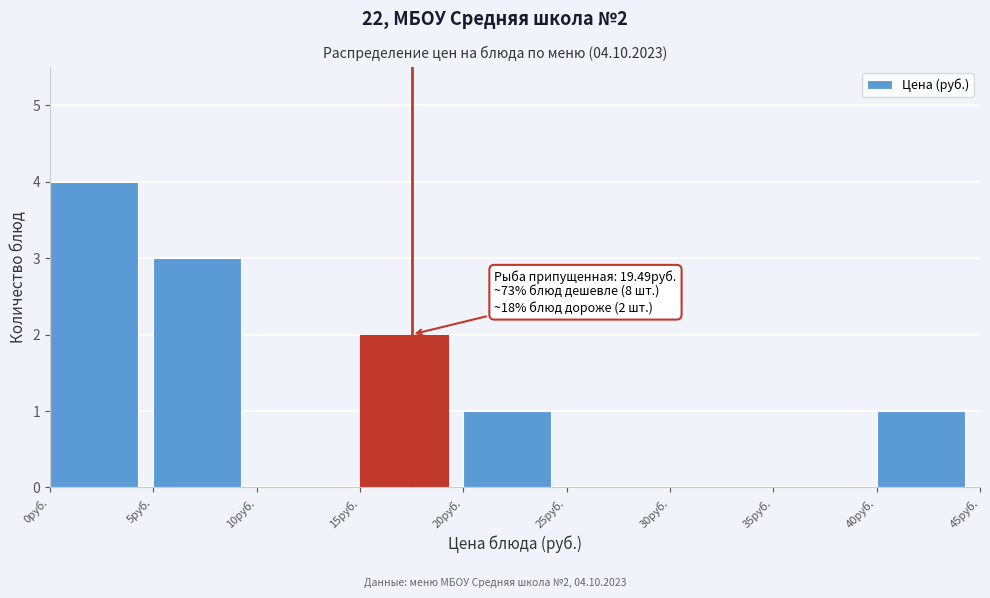

Which range on the x-axis has the tallest bar?

0 to 5